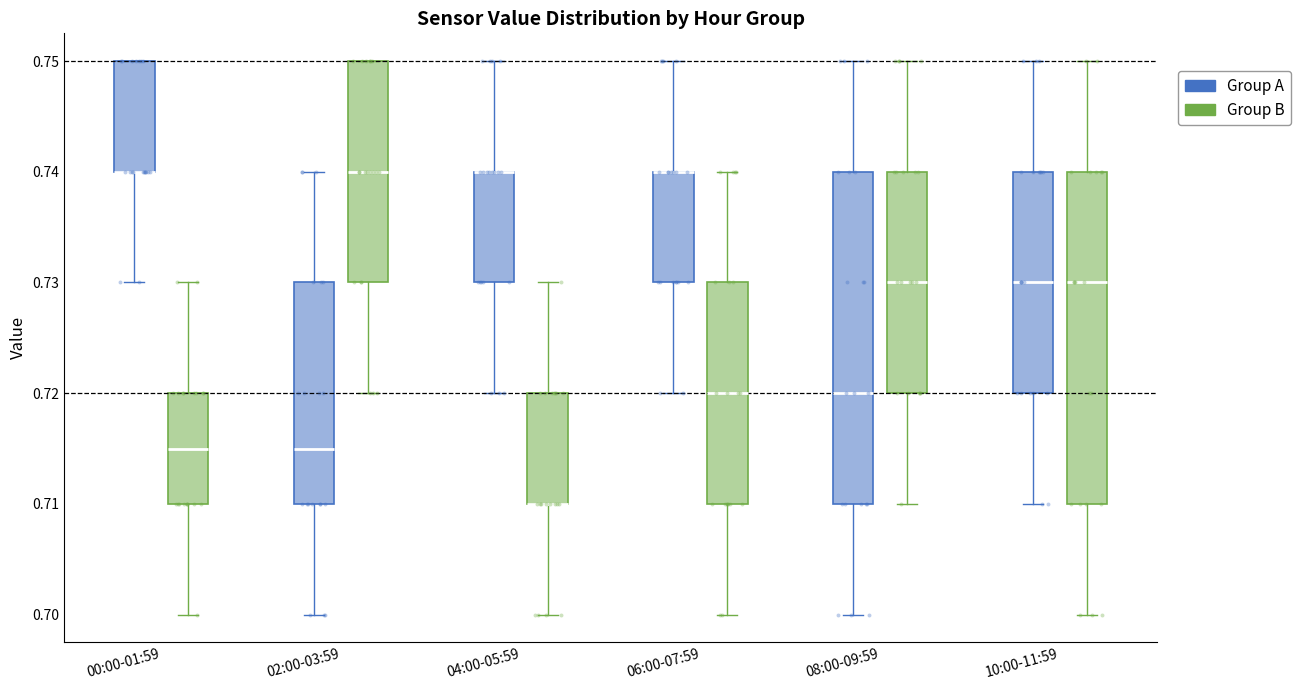

Reading left to right, read every box against the y-axis: the position of its median line, the range the box covers, and the ends of its whiskers. The values are not printed on the chart, so give them approximately, as read against the axis.

00:00-01:59 (Group A): median 0.740 (drawn on the box's lower edge), box 0.740 to 0.750, whiskers 0.730 to 0.750
00:00-01:59 (Group B): median 0.715, box 0.710 to 0.720, whiskers 0.700 to 0.730
02:00-03:59 (Group A): median 0.715, box 0.710 to 0.730, whiskers 0.700 to 0.740
02:00-03:59 (Group B): median 0.740, box 0.730 to 0.750, whiskers 0.720 to 0.750
04:00-05:59 (Group A): median 0.740 (drawn on the box's upper edge), box 0.730 to 0.740, whiskers 0.720 to 0.750
04:00-05:59 (Group B): median 0.710 (drawn on the box's lower edge), box 0.710 to 0.720, whiskers 0.700 to 0.730
06:00-07:59 (Group A): median 0.740 (drawn on the box's upper edge), box 0.730 to 0.740, whiskers 0.720 to 0.750
06:00-07:59 (Group B): median 0.720, box 0.710 to 0.730, whiskers 0.700 to 0.740
08:00-09:59 (Group A): median 0.720, box 0.710 to 0.740, whiskers 0.700 to 0.750
08:00-09:59 (Group B): median 0.730, box 0.720 to 0.740, whiskers 0.710 to 0.750
10:00-11:59 (Group A): median 0.730, box 0.720 to 0.740, whiskers 0.710 to 0.750
10:00-11:59 (Group B): median 0.730, box 0.710 to 0.740, whiskers 0.700 to 0.750